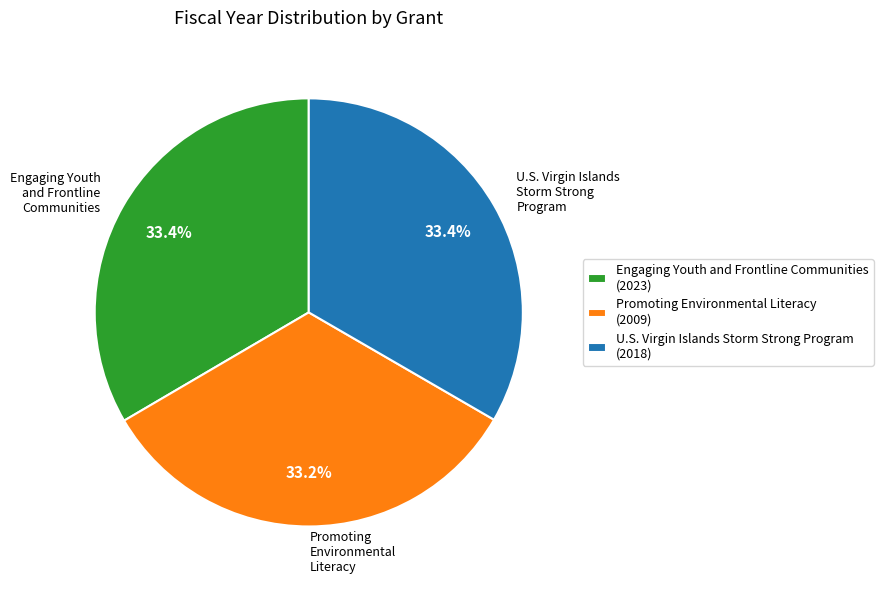

What percentage do Promoting Environmental Literacy and Engaging Youth and Frontline Communities together represent?

66.6%